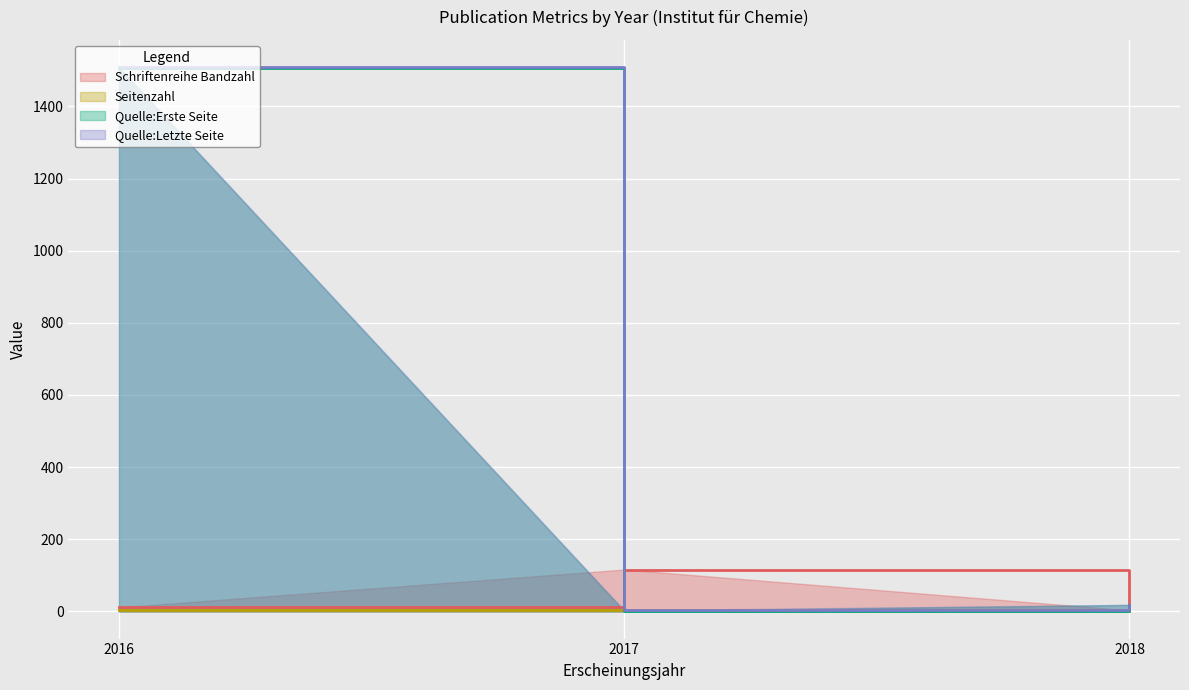

At which category does the chart reach its minimum across all series?

2017